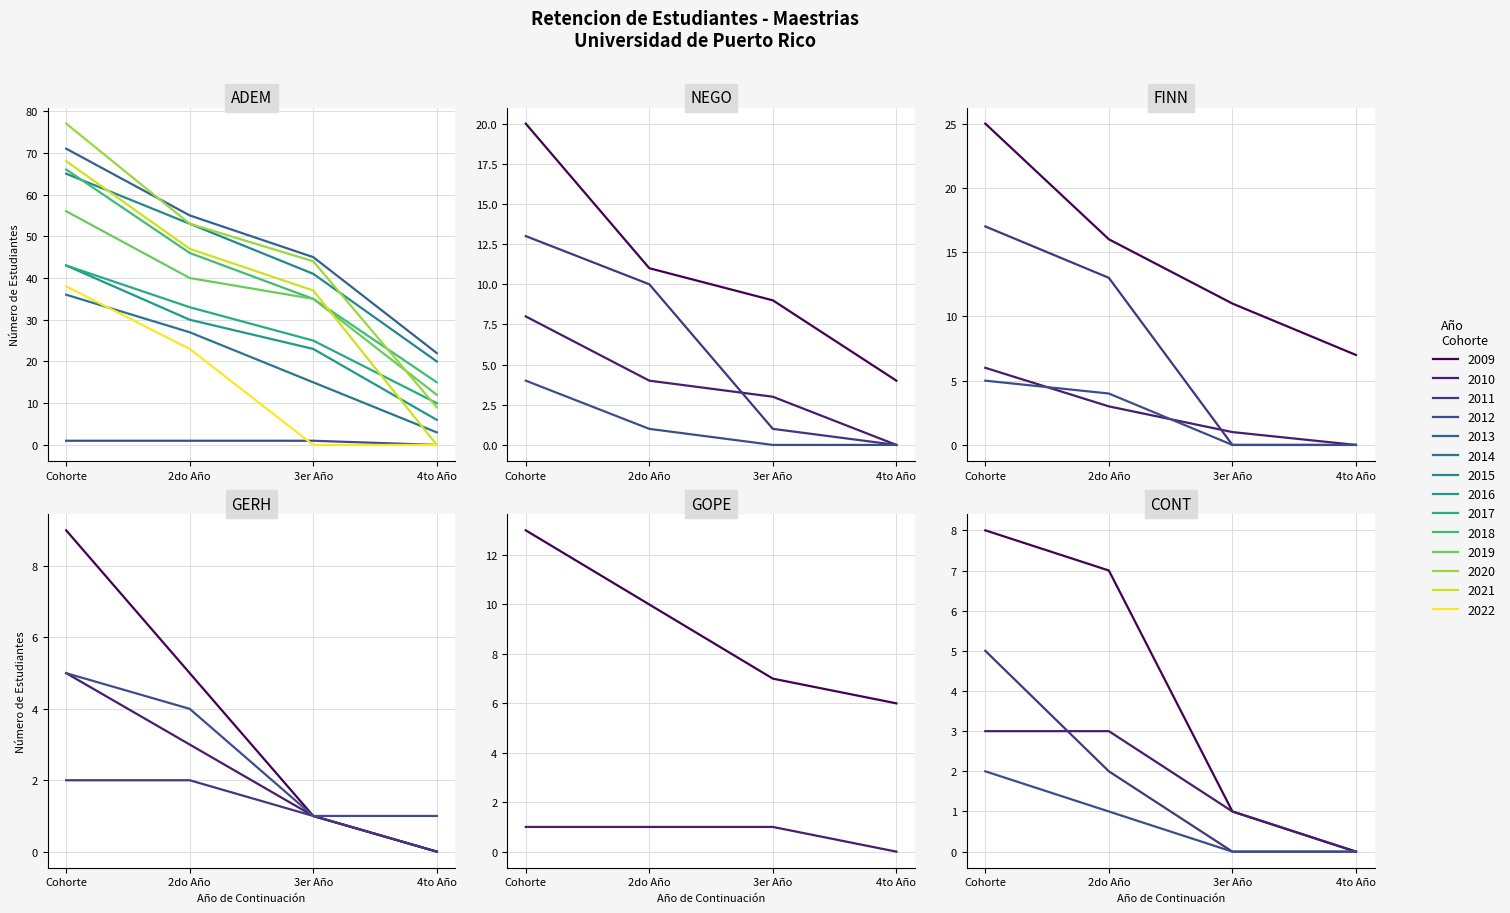

What is the label of the 19th point from the right?

NEGO-2012